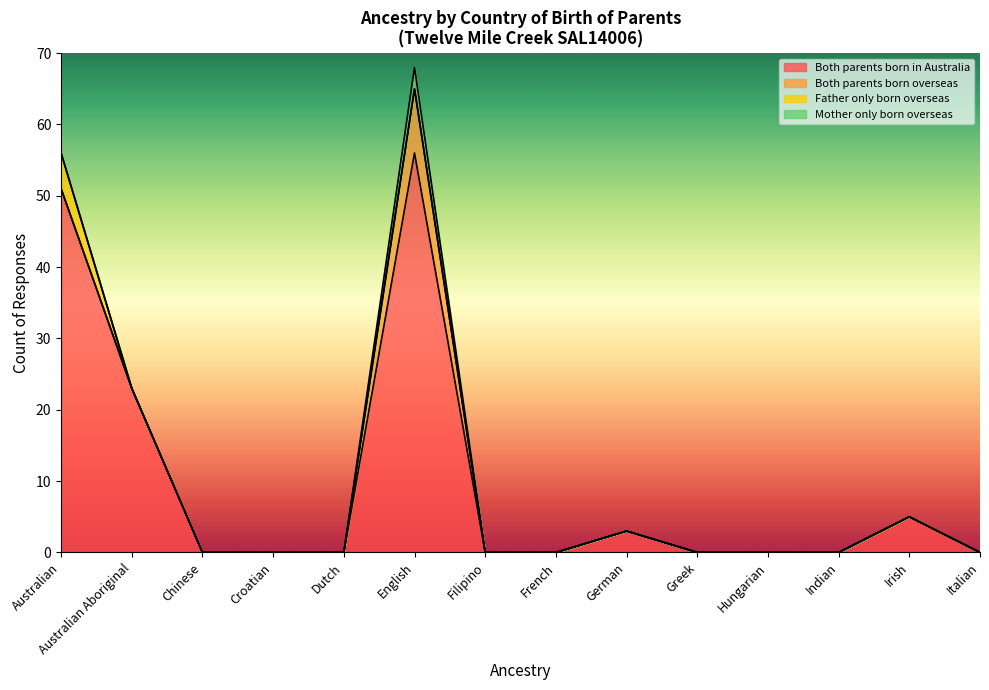

Rank the series by their maximum value, from lowest to highest.

Mother only born overseas, Father only born overseas, Both parents born overseas, Both parents born in Australia